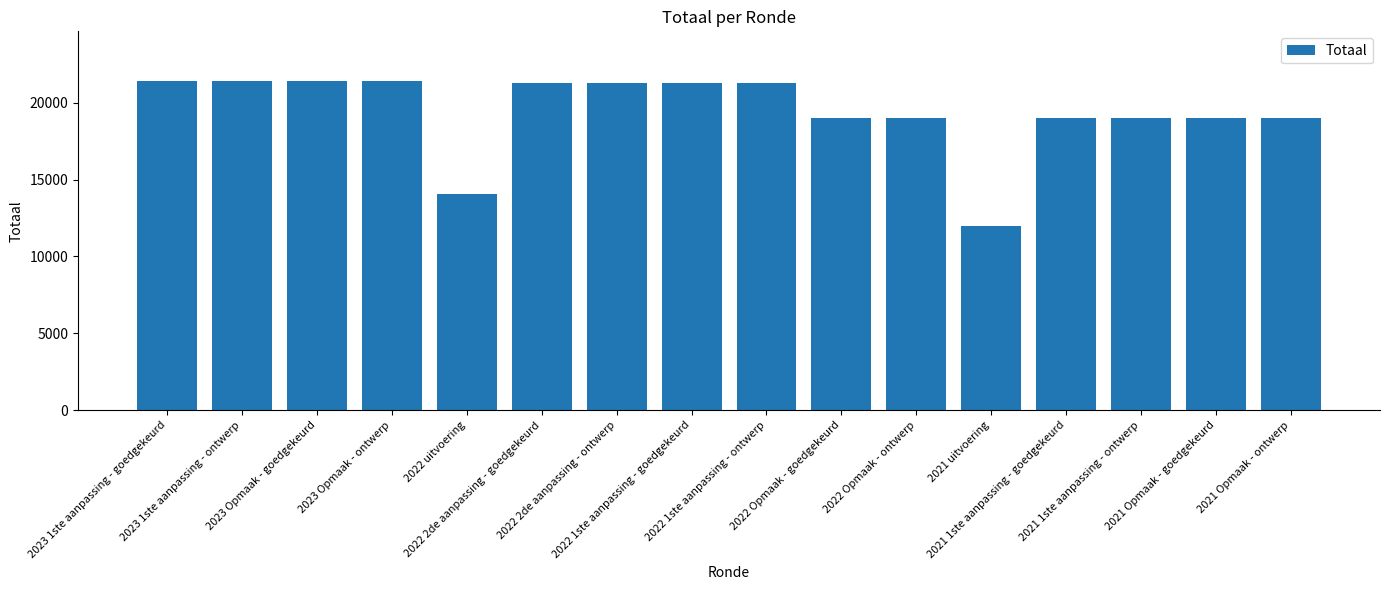

What is the sum of all values?

310850